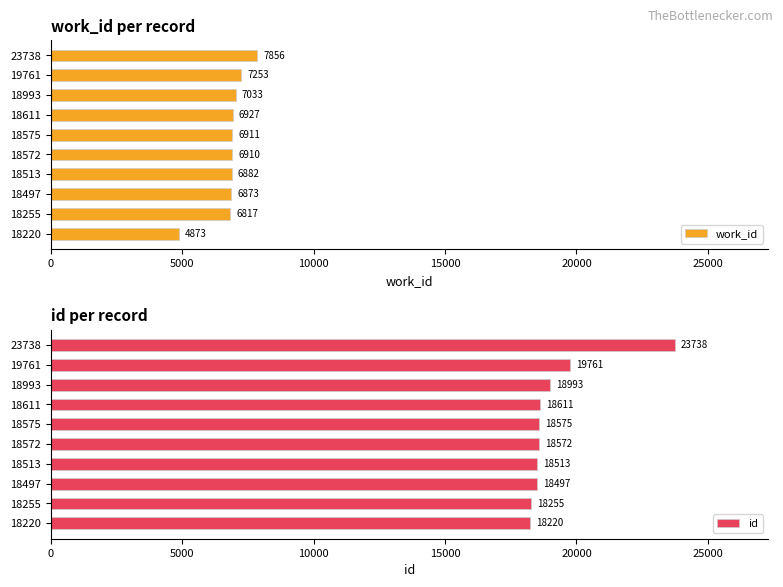

List the labels in order of work_id value, largest first.

23738, 19761, 18993, 18611, 18575, 18572, 18513, 18497, 18255, 18220